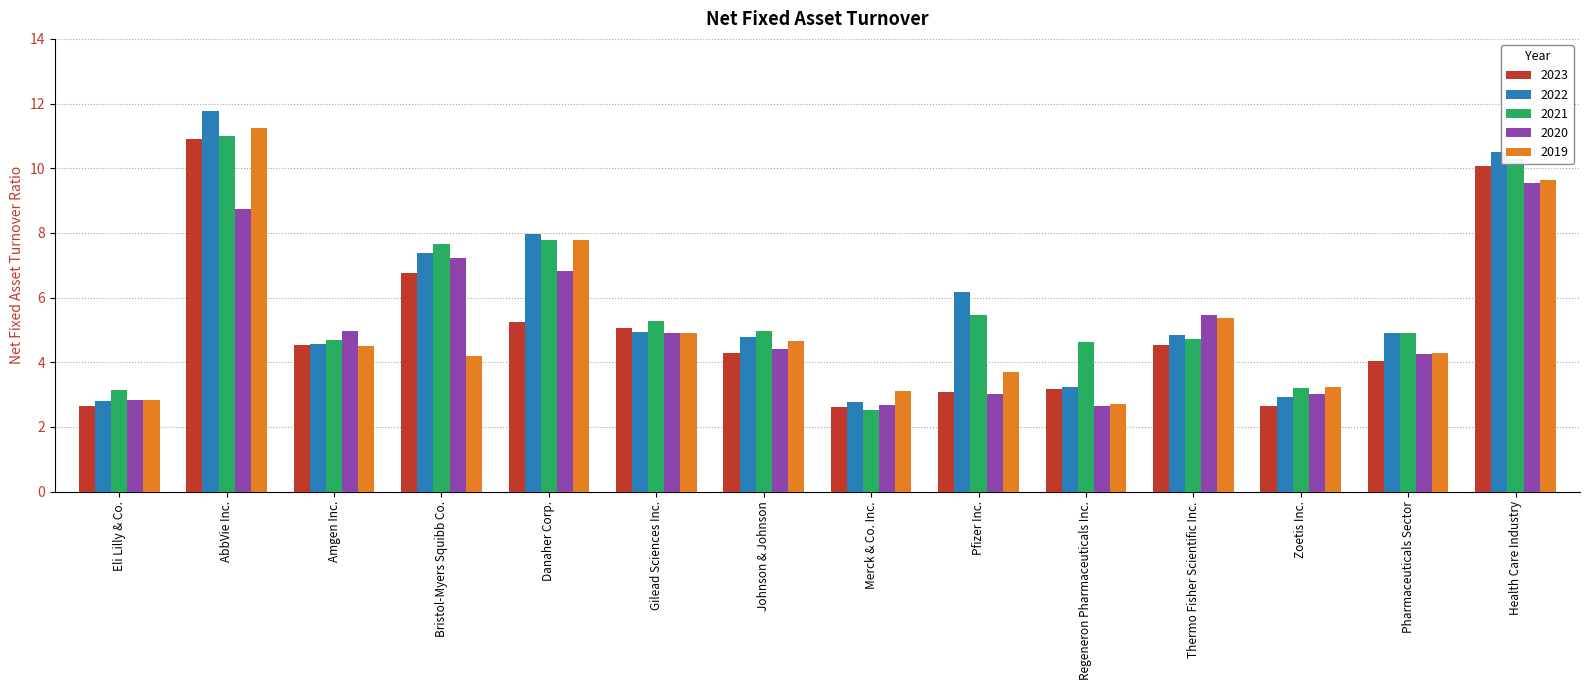

True or false: 2020 has a value of 0.6 at Merck & Co. Inc..

False